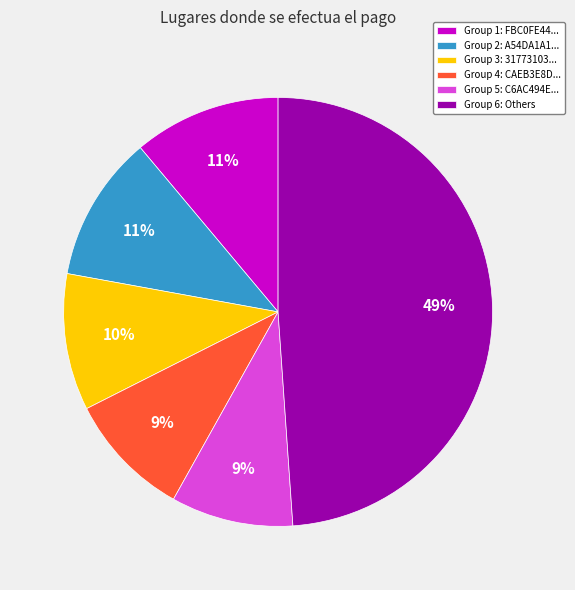

To the nearest percent, what portion does Group 4: CAEB3E8D... represent?

9%